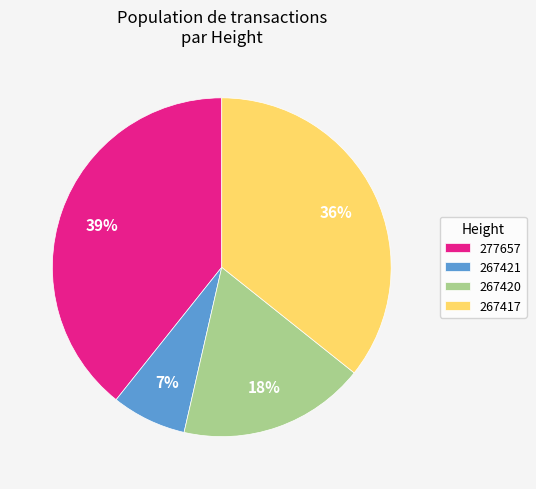

To the nearest percent, what is the average slice percentage?

25%